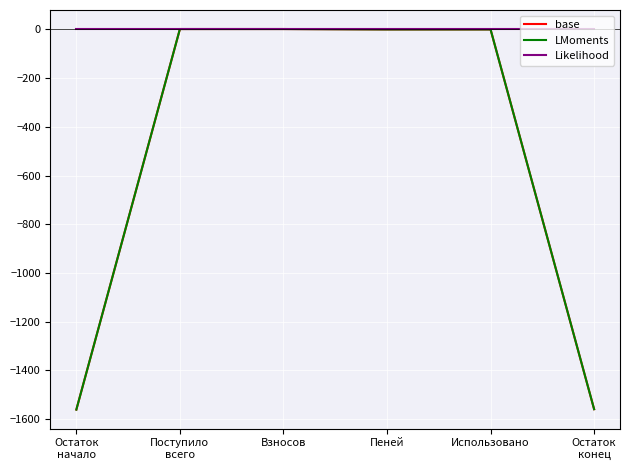

Does the chart display data point markers on the line(s)?

No